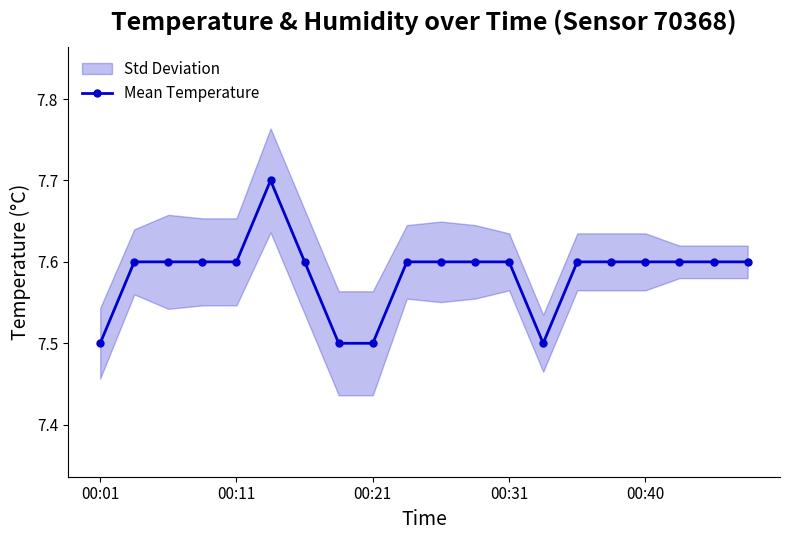

How many lines are shown in the chart?

1